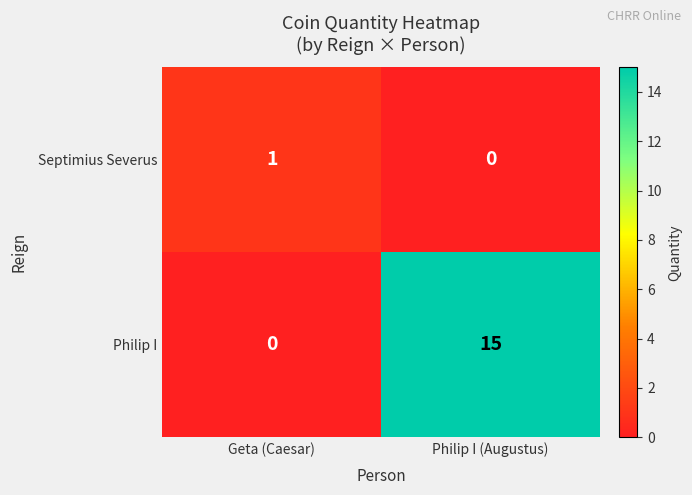

Rank the series at Geta (Caesar) from highest to lowest value.

Septimius Severus, Philip I